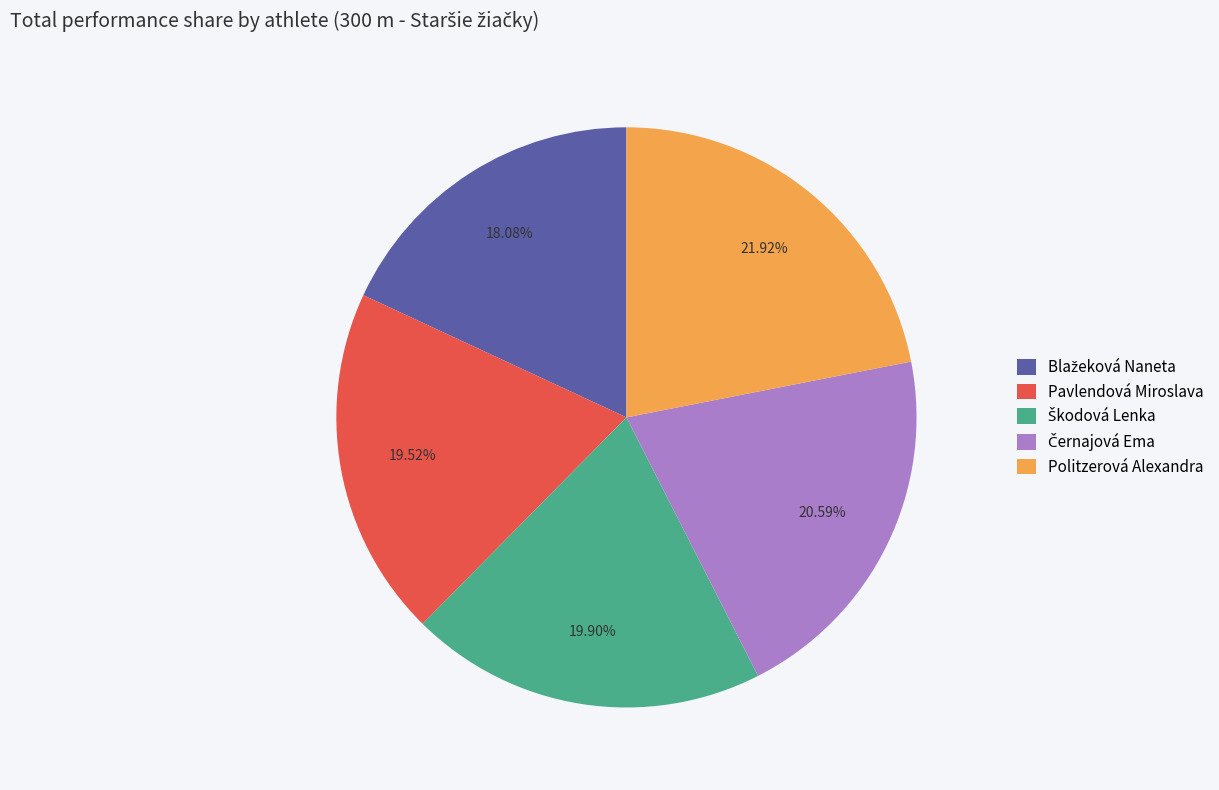

Which slice is the largest?

Politzerová Alexandra